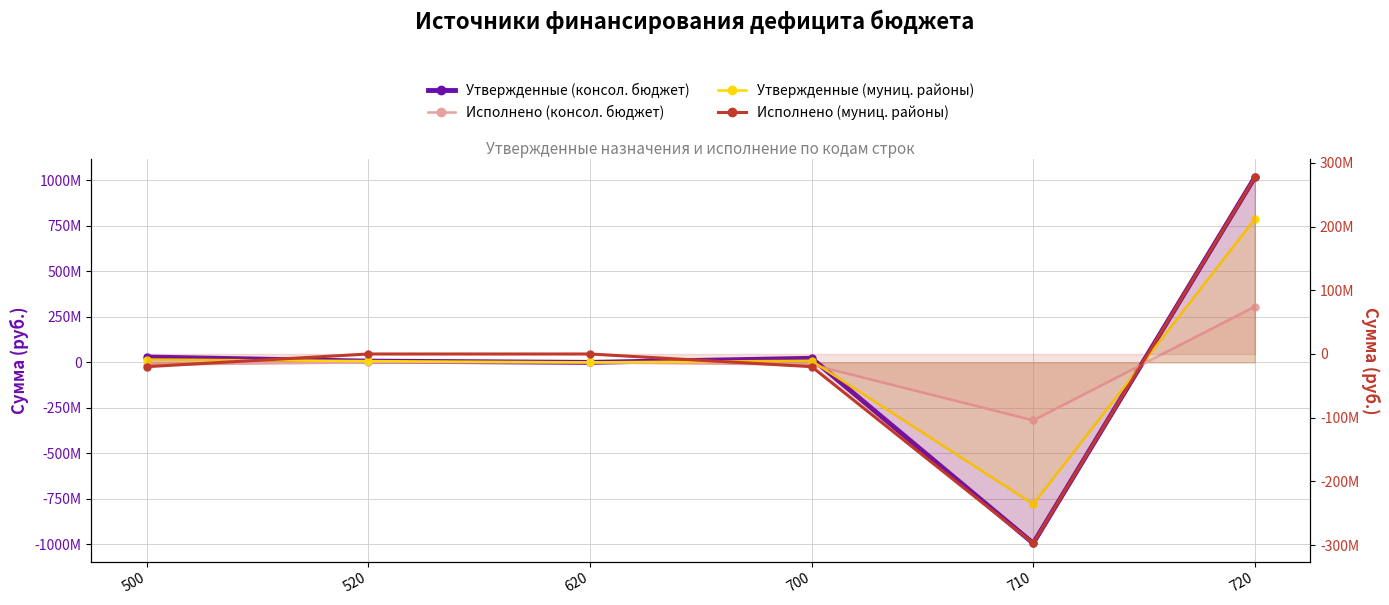

What is the maximum value shown in the chart?

1016466233.2